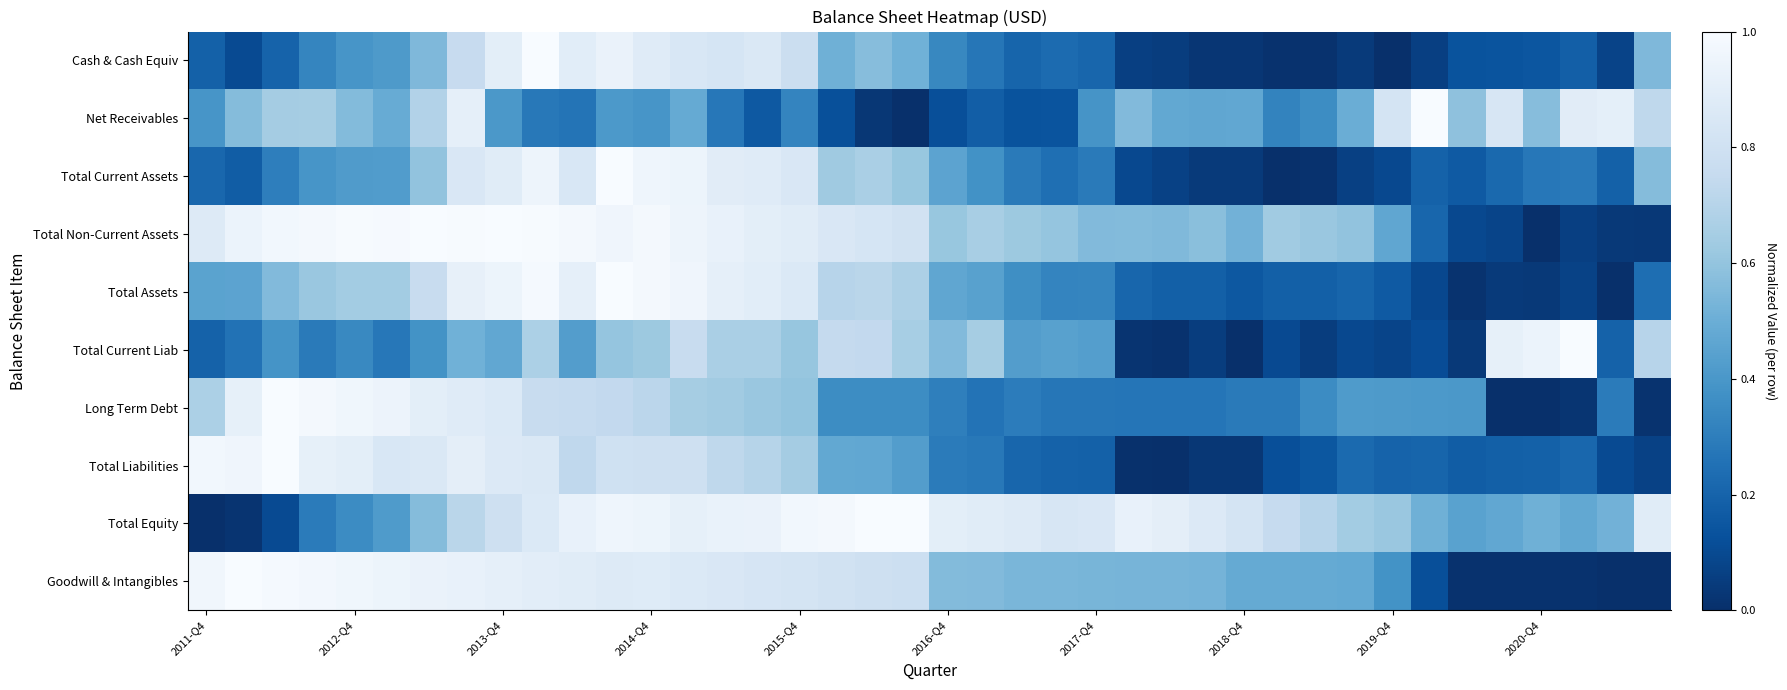

Which series has the largest total across all categories?

Total Equity